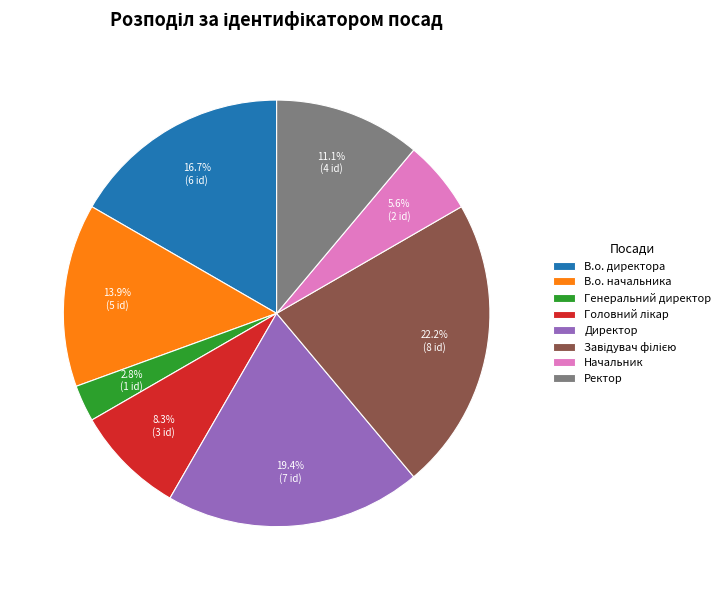

Which slice is the smallest?

Генеральний директор